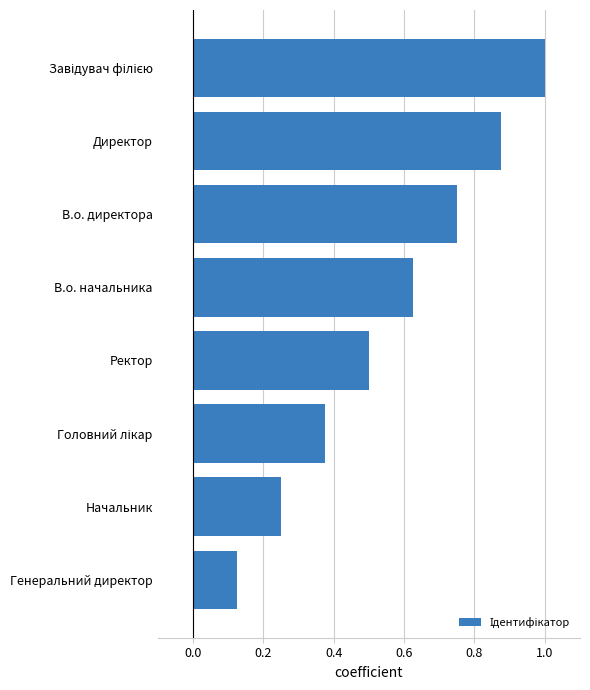

The chart shows a value of 1.4 at Директор. True or false?

False